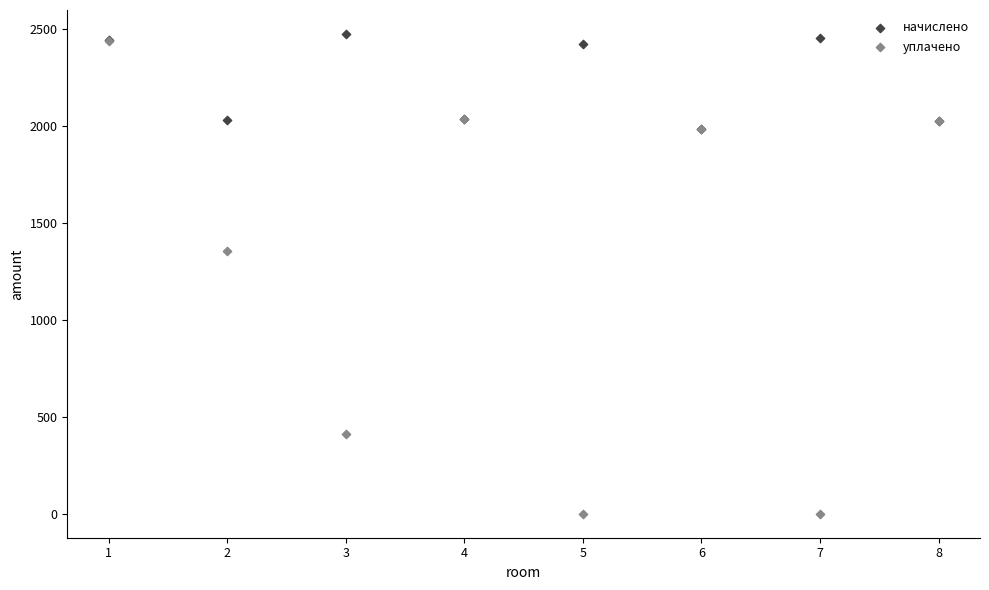

What are all the series names shown in the legend?

начислено, уплачено